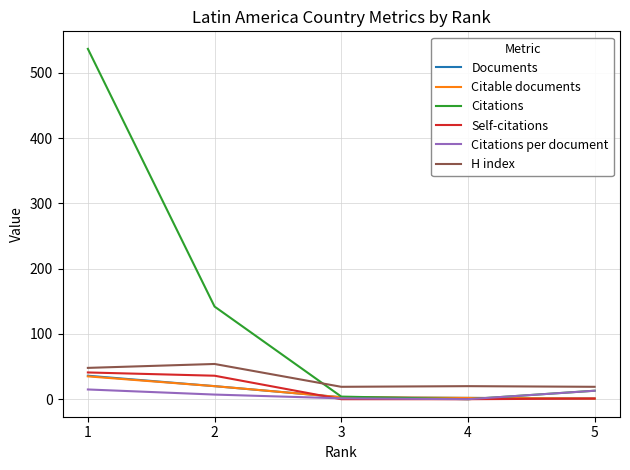

What is the sum of all H index values?

160.0